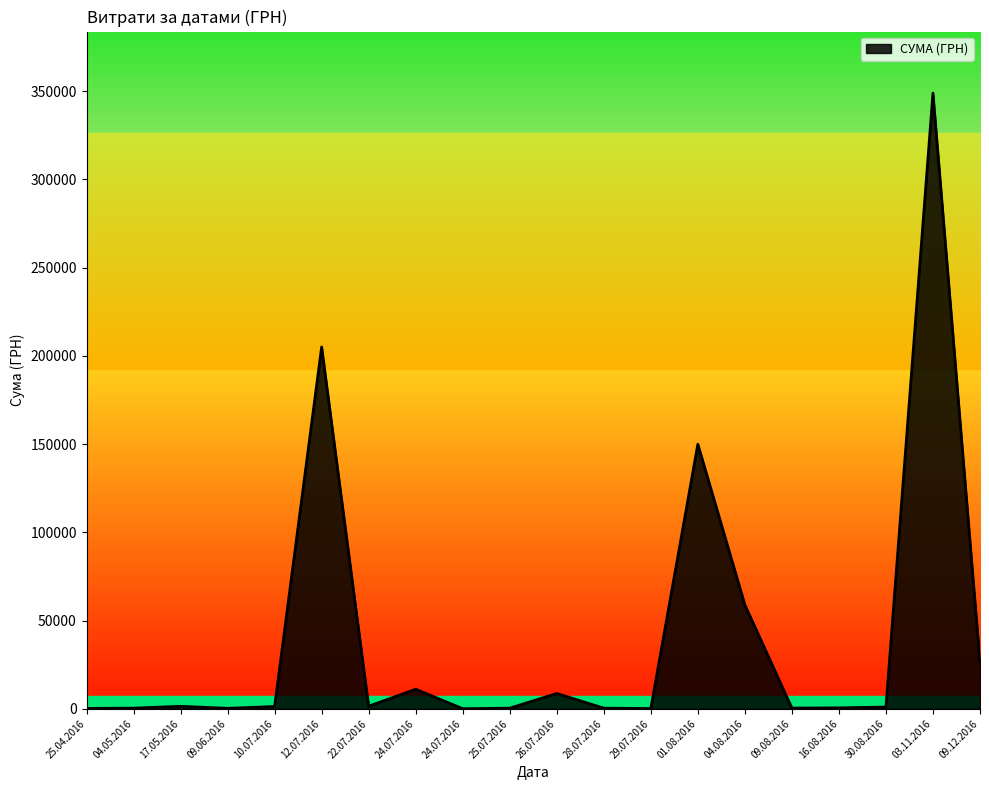

List the labels in order of value, largest first.

03.11.2016, 12.07.2016, 01.08.2016, 04.08.2016, 09.12.2016, 24.07.2016, 26.07.2016, 22.07.2016, 17.05.2016, 10.07.2016, 30.08.2016, 16.08.2016, 09.08.2016, 04.05.2016, 28.07.2016, 25.07.2016, 09.06.2016, 25.04.2016, 29.07.2016, 24.07.2016